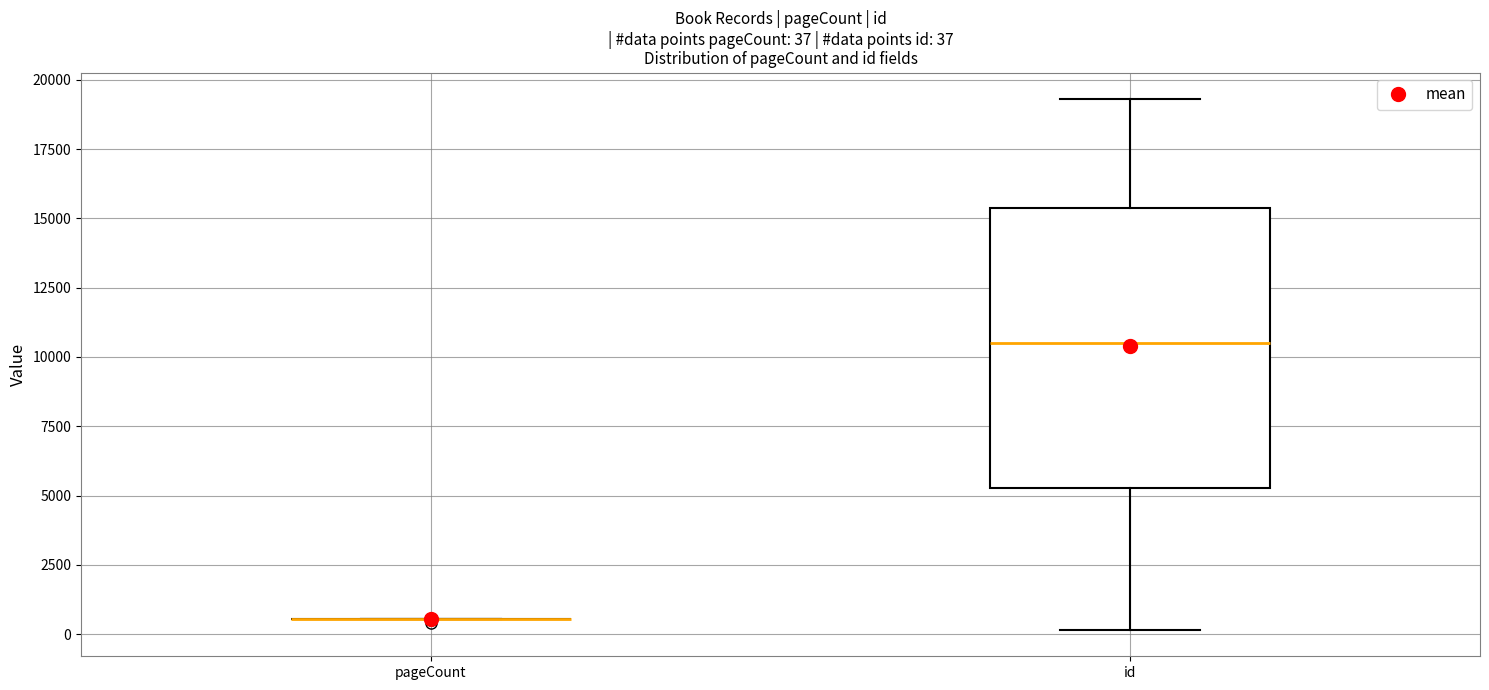

Comparing the boxes themselves (not the whiskers), which one is the tallest?

id